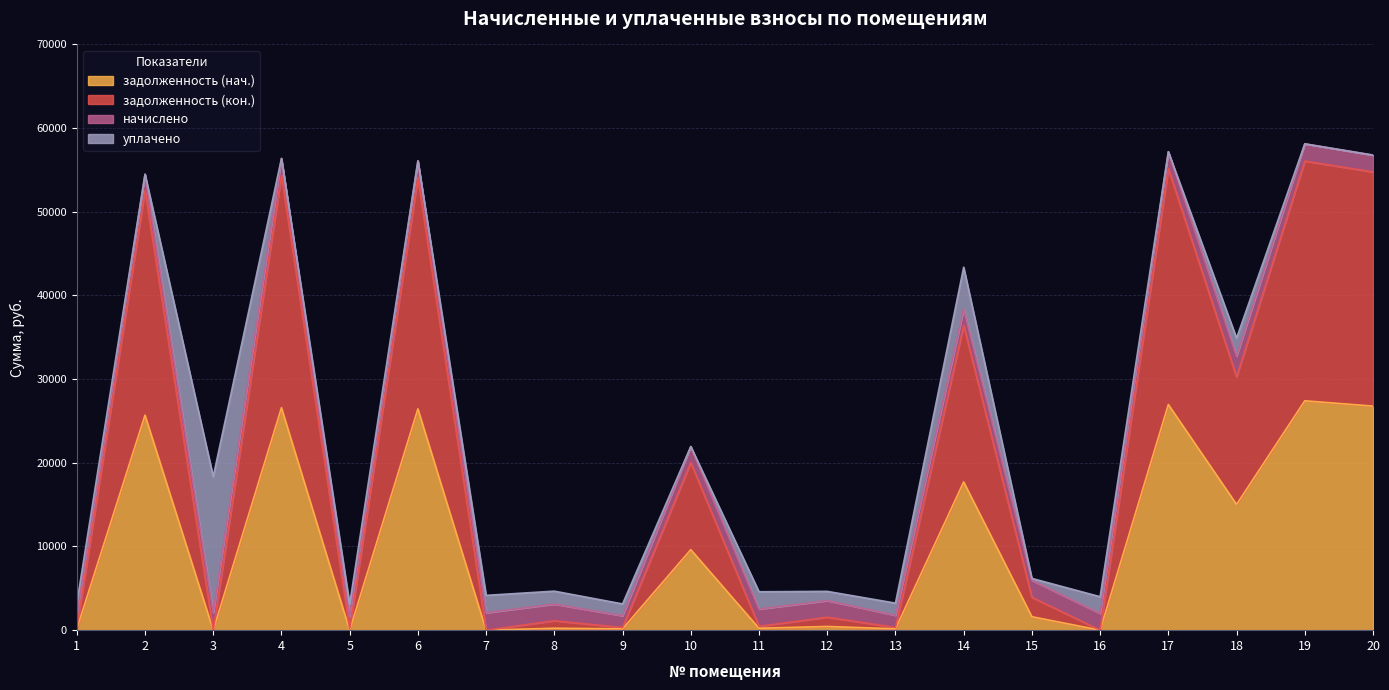

What is the total value across all series at 7?

4159.4